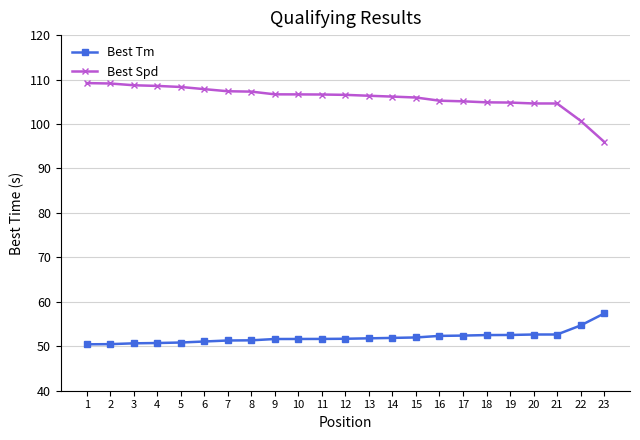

List the series in order of their peak value, highest first.

Best Spd, Best Tm